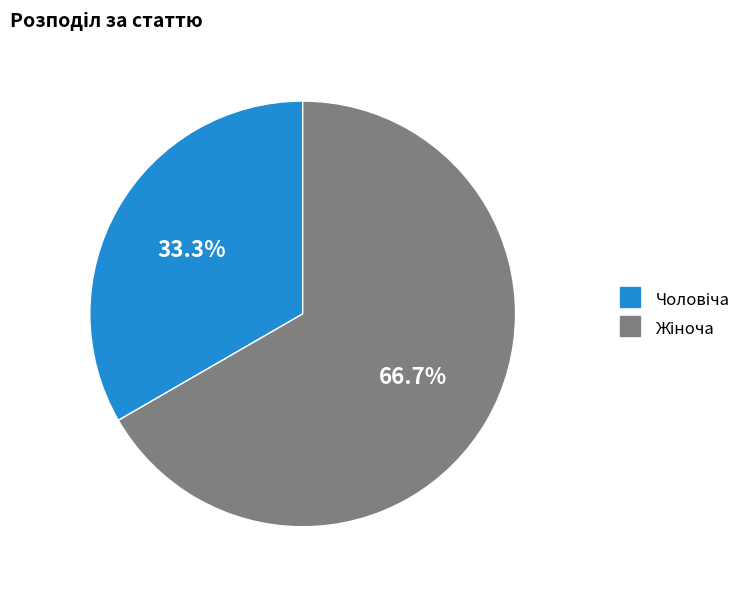

Is there any slice that represents more than half of the pie?

Yes